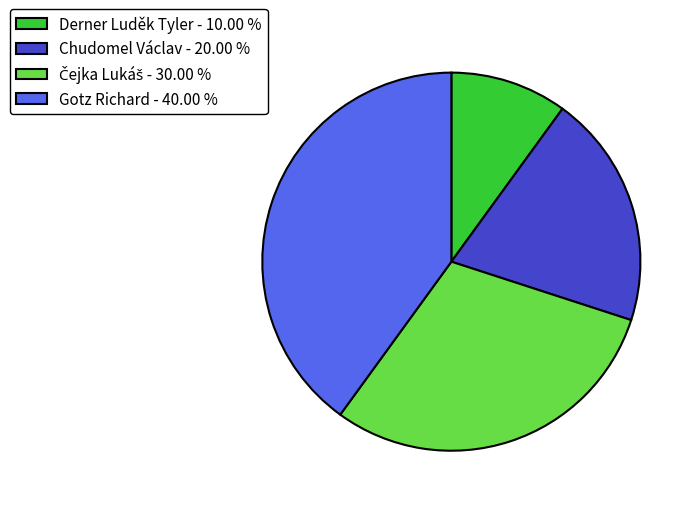

Do Chudomel Václav - 20.00 % and Gotz Richard - 40.00 % together represent more than half of the pie?

Yes